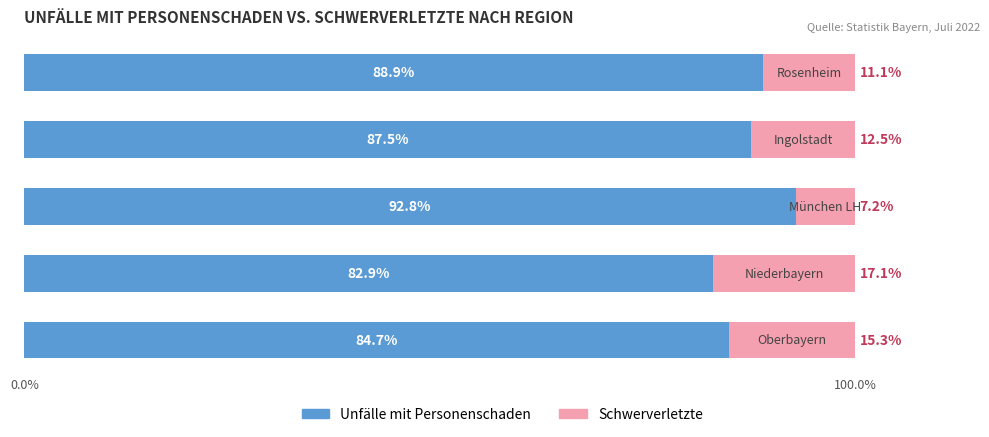

What is the lowest value of the Unfälle mit Personenschaden series?

82.9